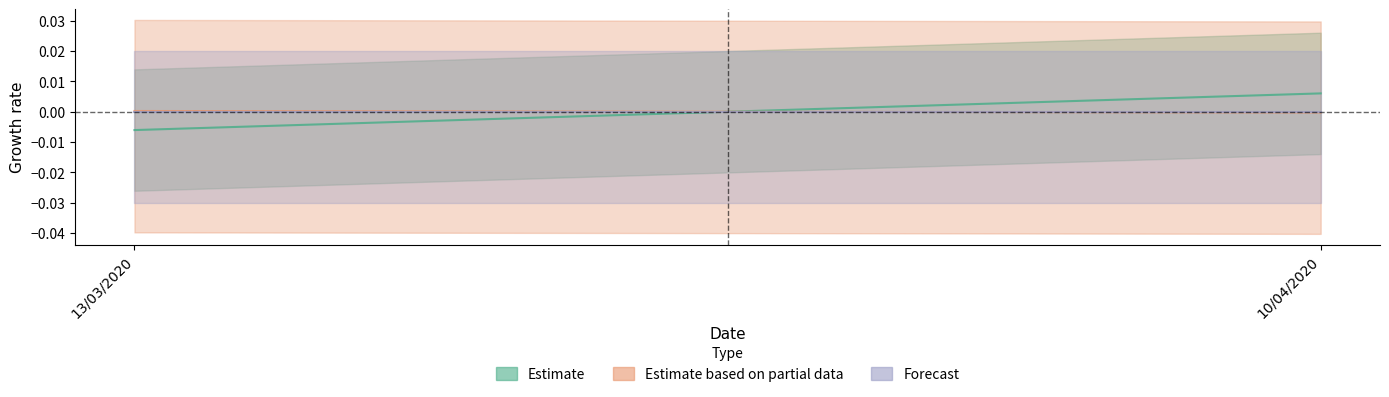

What are all the series names shown in the legend?

Estimate, Estimate based on partial data, Forecast